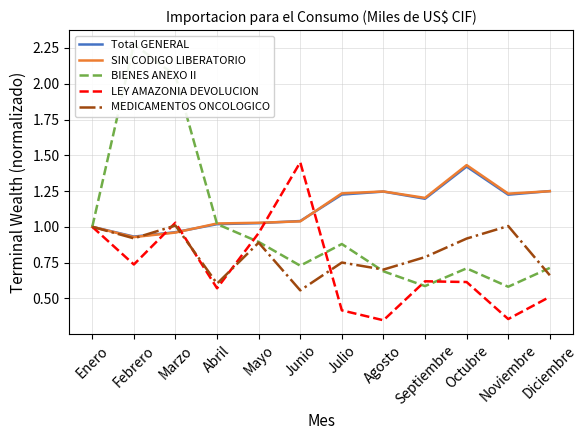

How many interior local valleys does the SIN CODIGO LIBERATORIO series have?

3